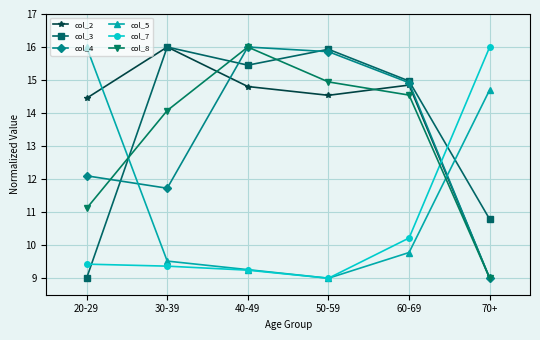

Reading right to left, extract all data points from this chart.

col_2: 70+=9.0	60-69=14.8	50-59=14.5	40-49=14.8	30-39=16.0	20-29=14.4
col_3: 70+=10.8	60-69=15.0	50-59=15.9	40-49=15.5	30-39=16.0	20-29=9.0
col_4: 70+=9.0	60-69=14.9	50-59=15.9	40-49=16.0	30-39=11.7	20-29=12.1
col_5: 70+=14.7	60-69=9.8	50-59=9.0	40-49=9.3	30-39=9.5	20-29=16.0
col_7: 70+=16.0	60-69=10.2	50-59=9.0	40-49=9.2	30-39=9.4	20-29=9.4
col_8: 70+=9.0	60-69=14.5	50-59=14.9	40-49=16.0	30-39=14.1	20-29=11.1